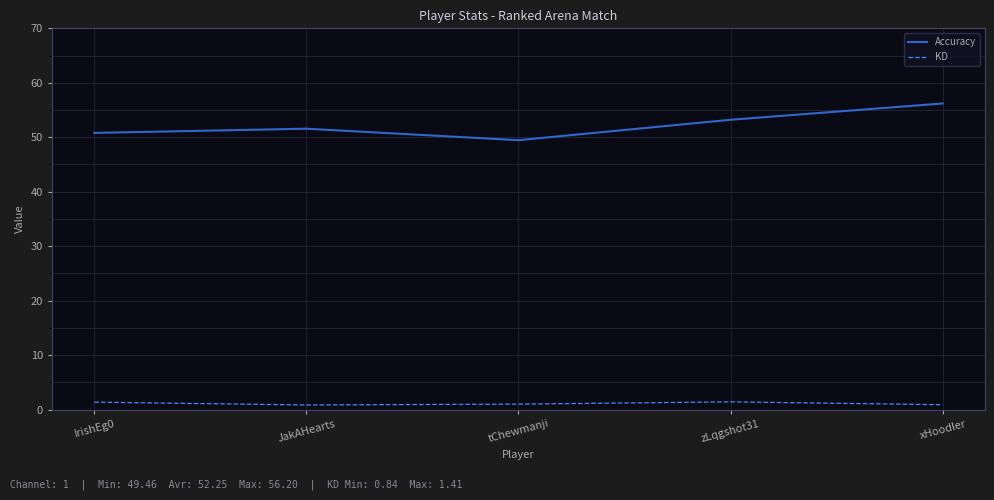

What is the difference between the maximum and minimum values in the KD series?

0.6